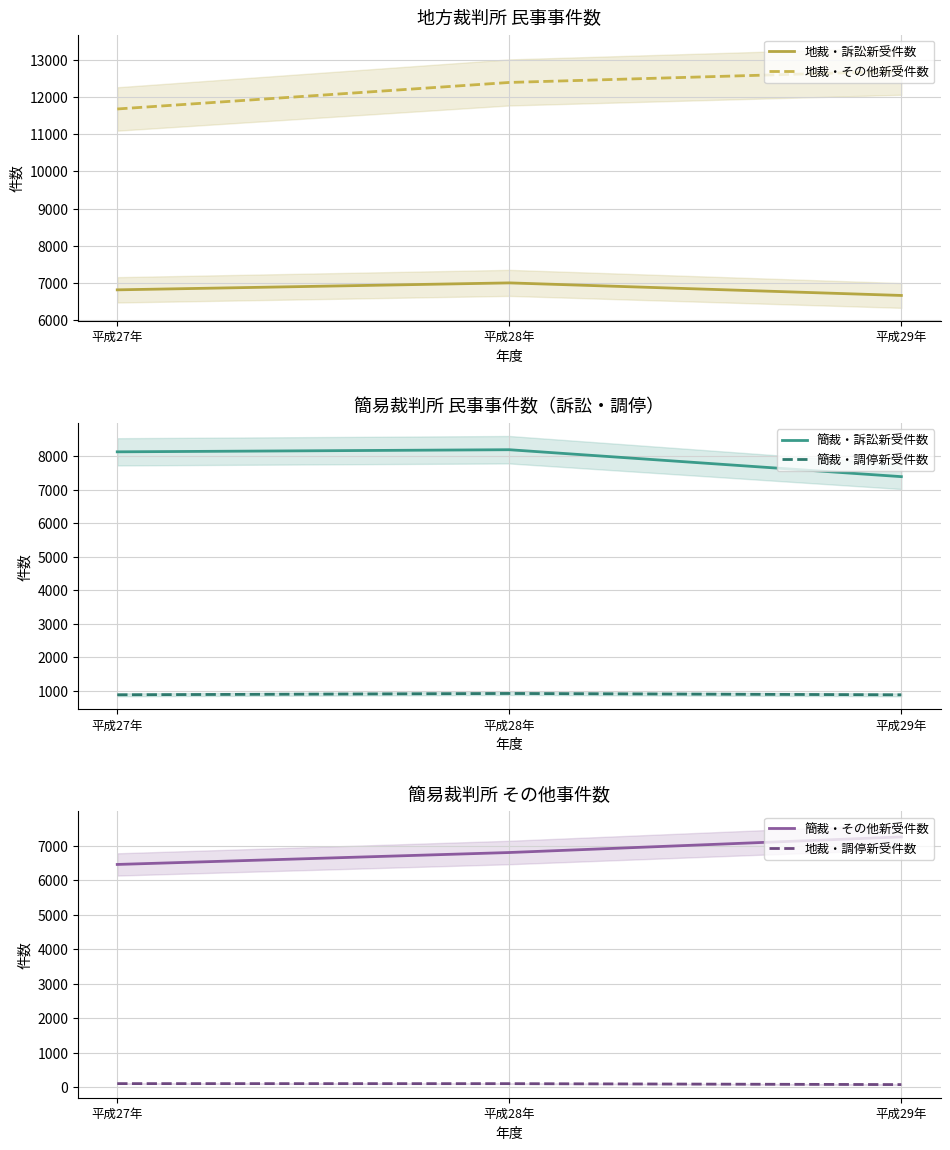

How many categories are shown in the chart?

3